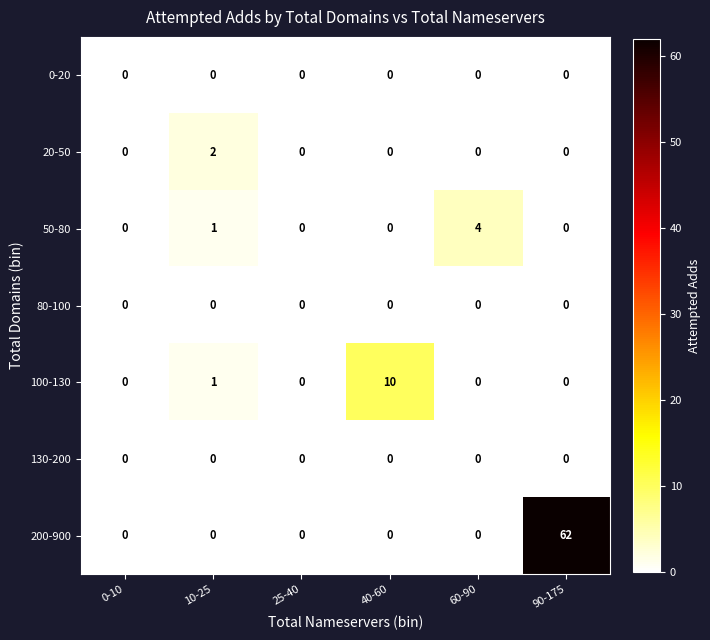

True or false: 100-130 has a value of 7 at 90-175.

False